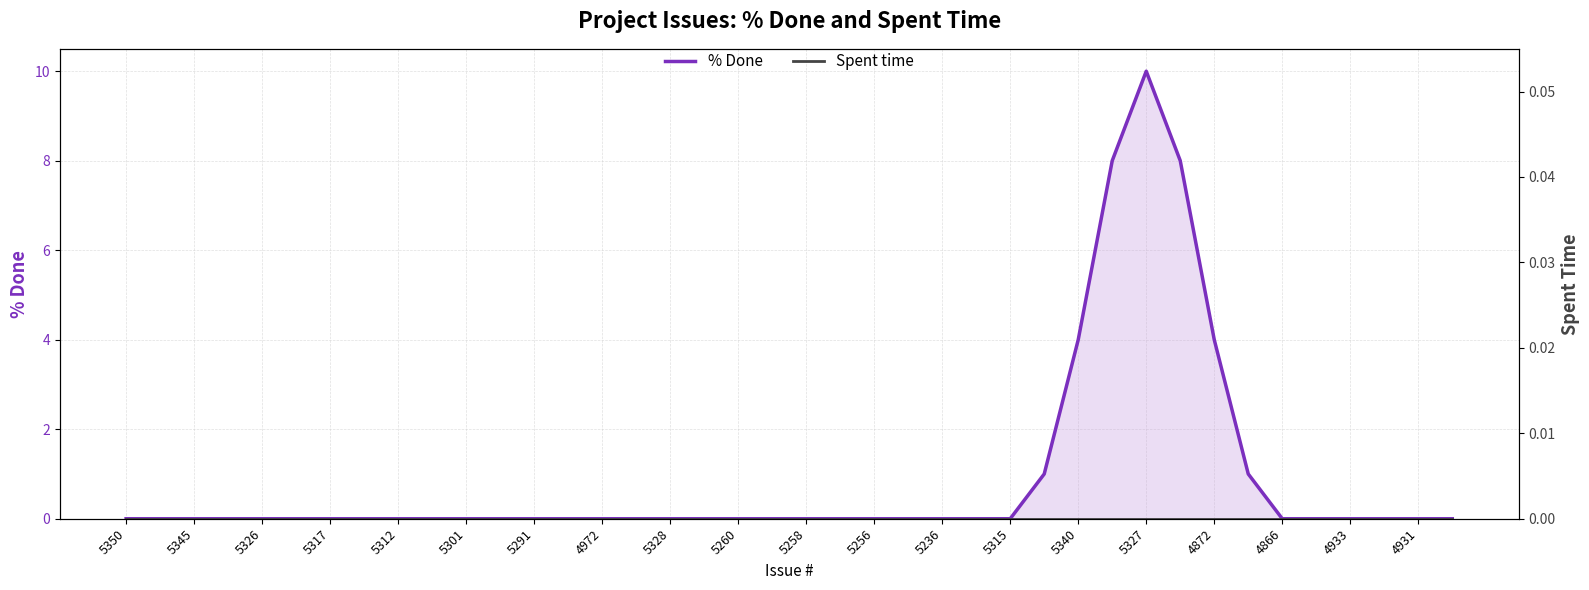

Which series has the largest range (max minus min)?

% Done